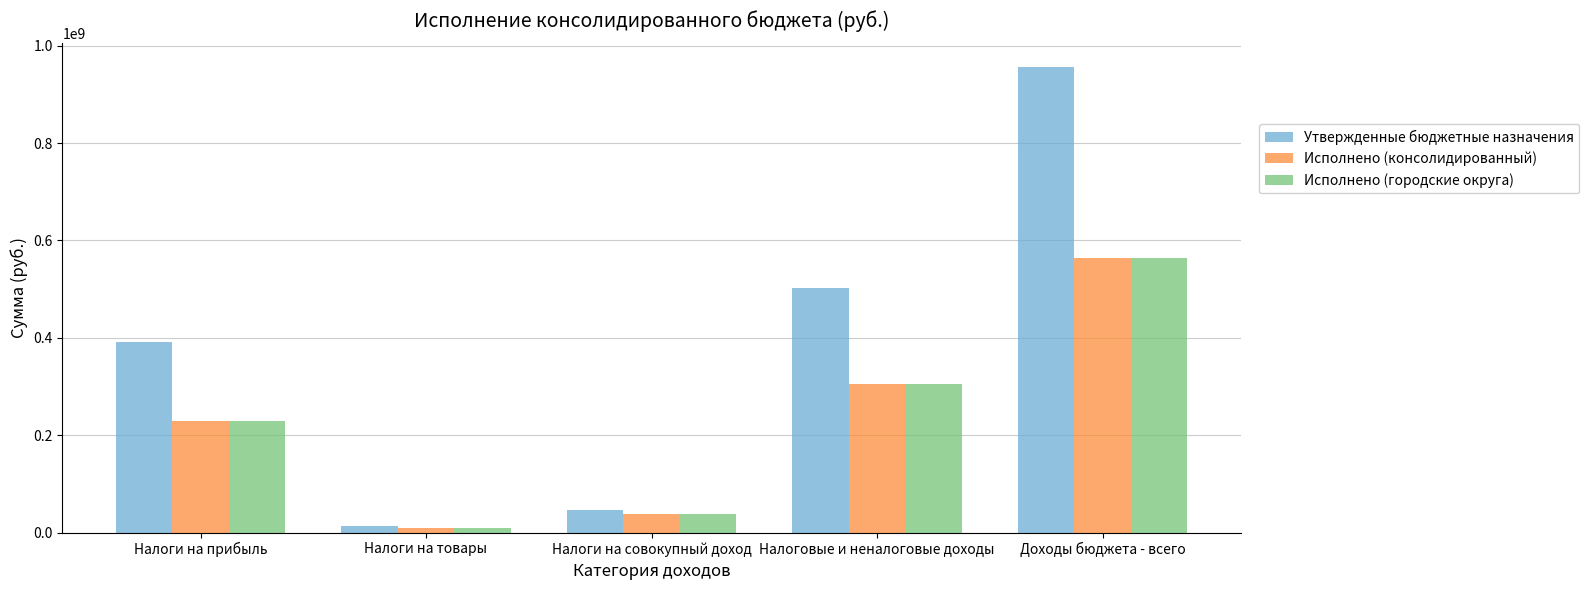

List the labels in order of Утвержденные бюджетные назначения value, largest first.

Доходы бюджета - всего, Налоговые и неналоговые доходы, Налоги на прибыль, Налоги на совокупный доход, Налоги на товары